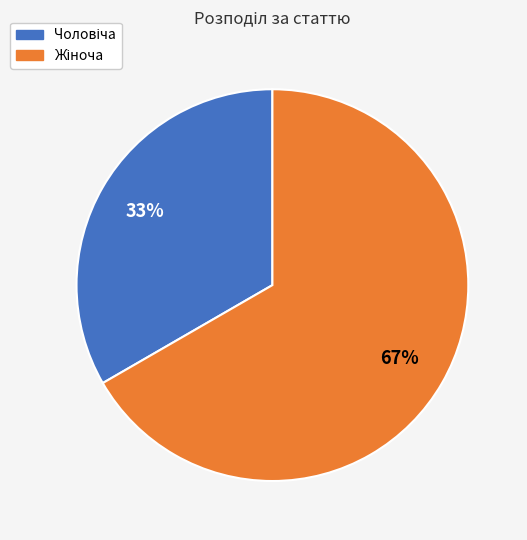

Is there any slice that represents more than half of the pie?

Yes